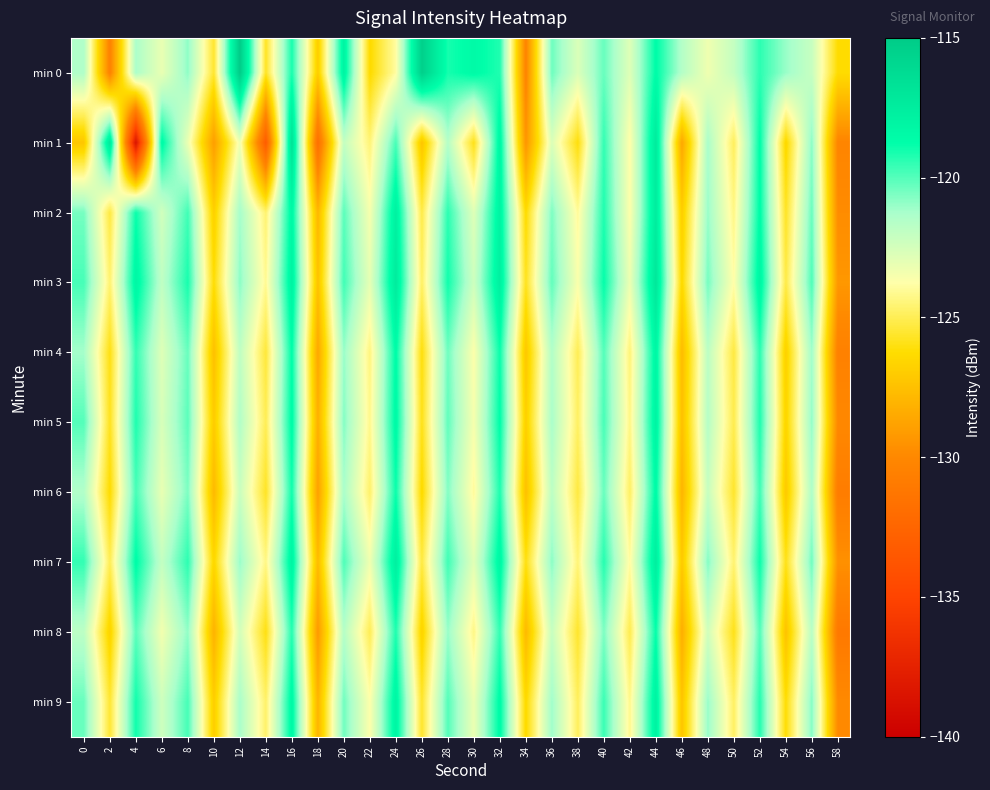

Which series changed the most between 16 and 46?

min 1